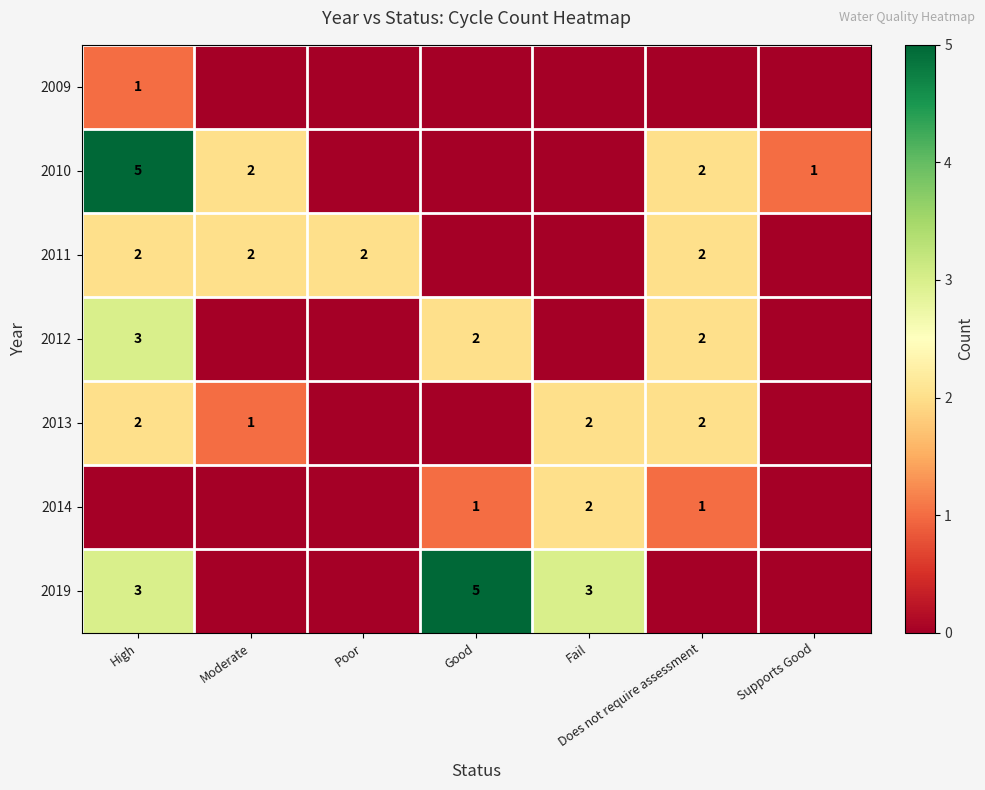

The value of 2011 at Does not require assessment is 3. True or false?

False